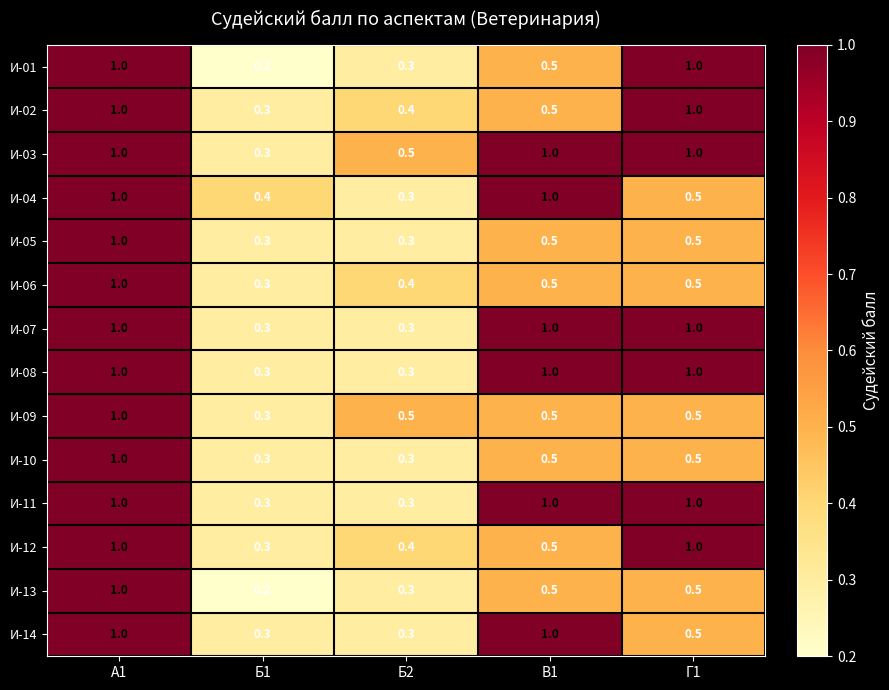

At which category is the sum across all series the highest?

А1